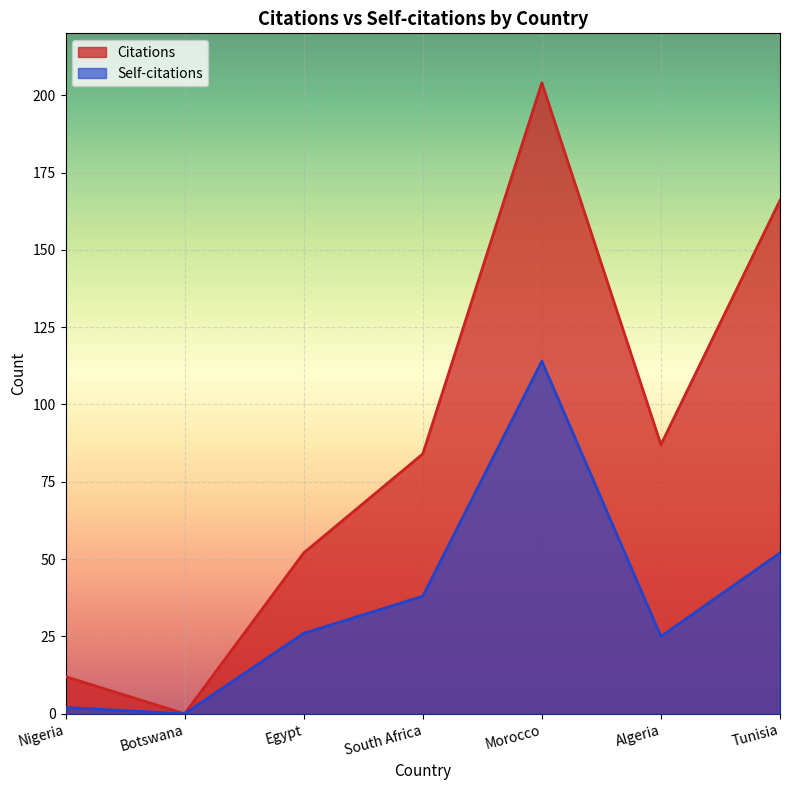

How many data points in Self-citations are less than 26?

3